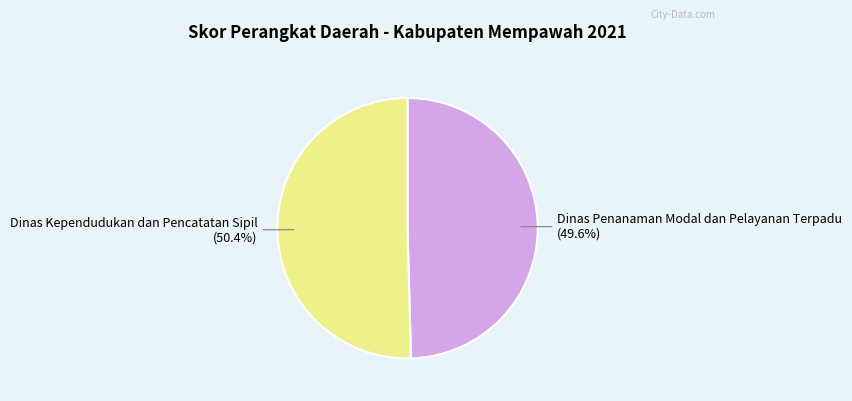

Is there a majority slice in this chart?

Yes